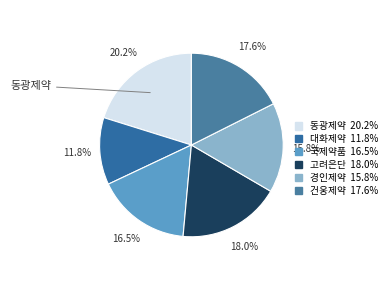

To the nearest percent, what is the difference between the largest and smallest slice percentages?

8%